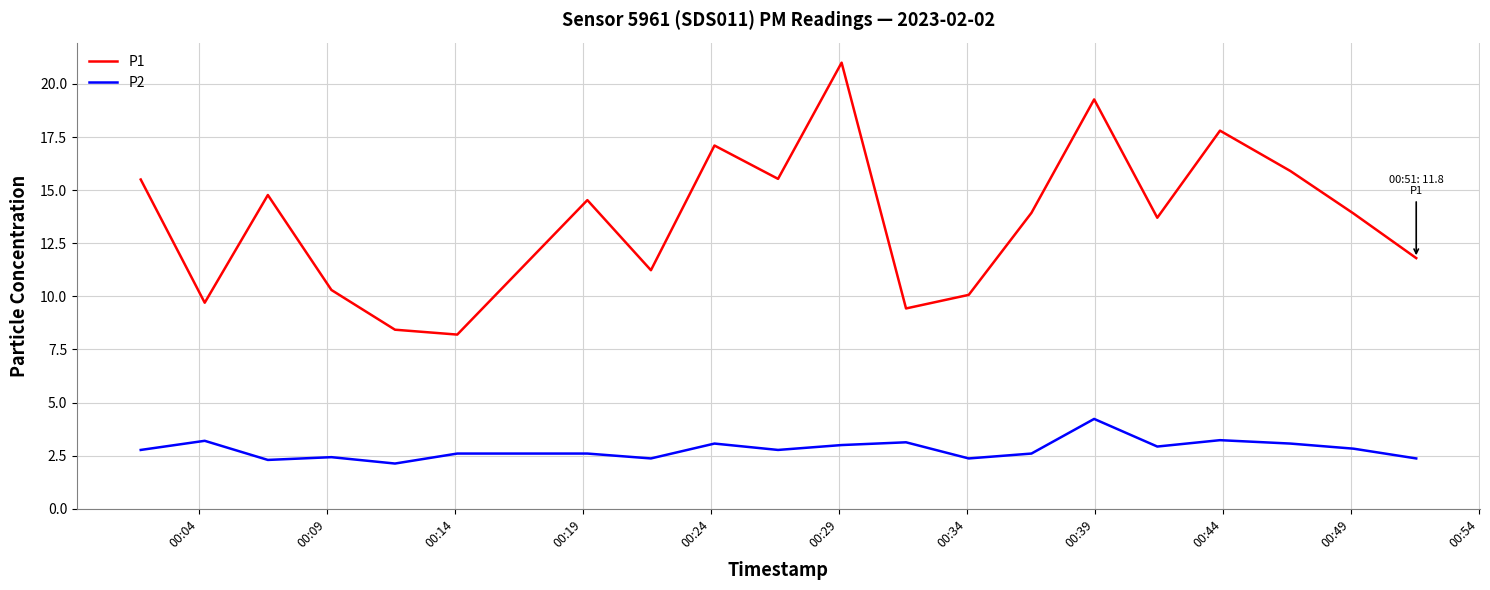

What is the highest value of the P1 series?

21.0